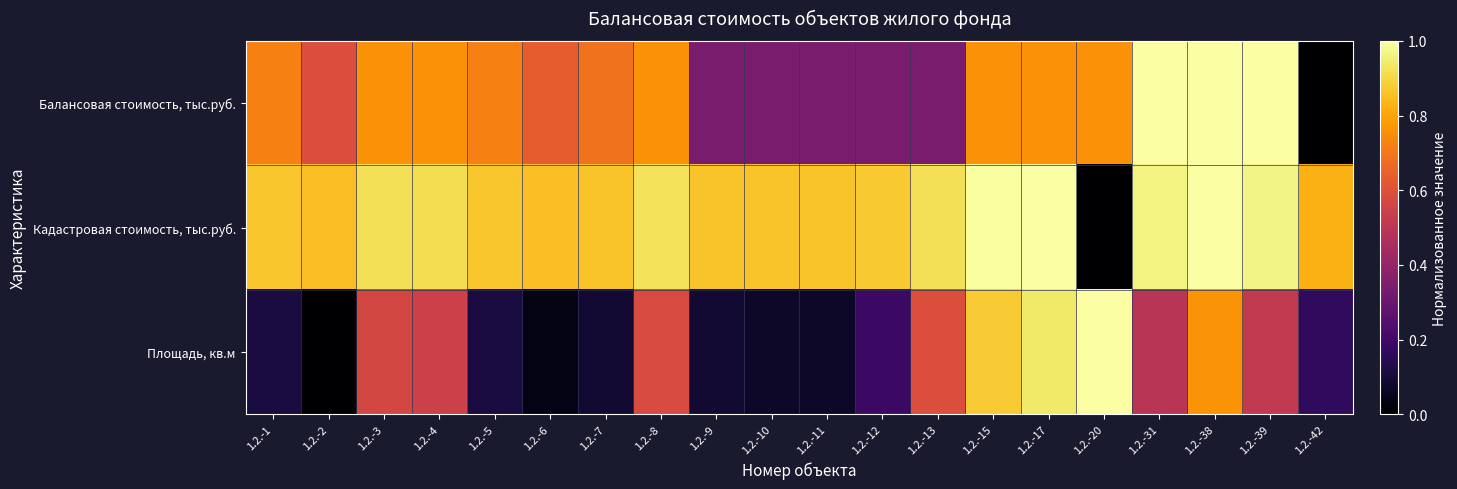

How many distinct data groups are displayed?

3